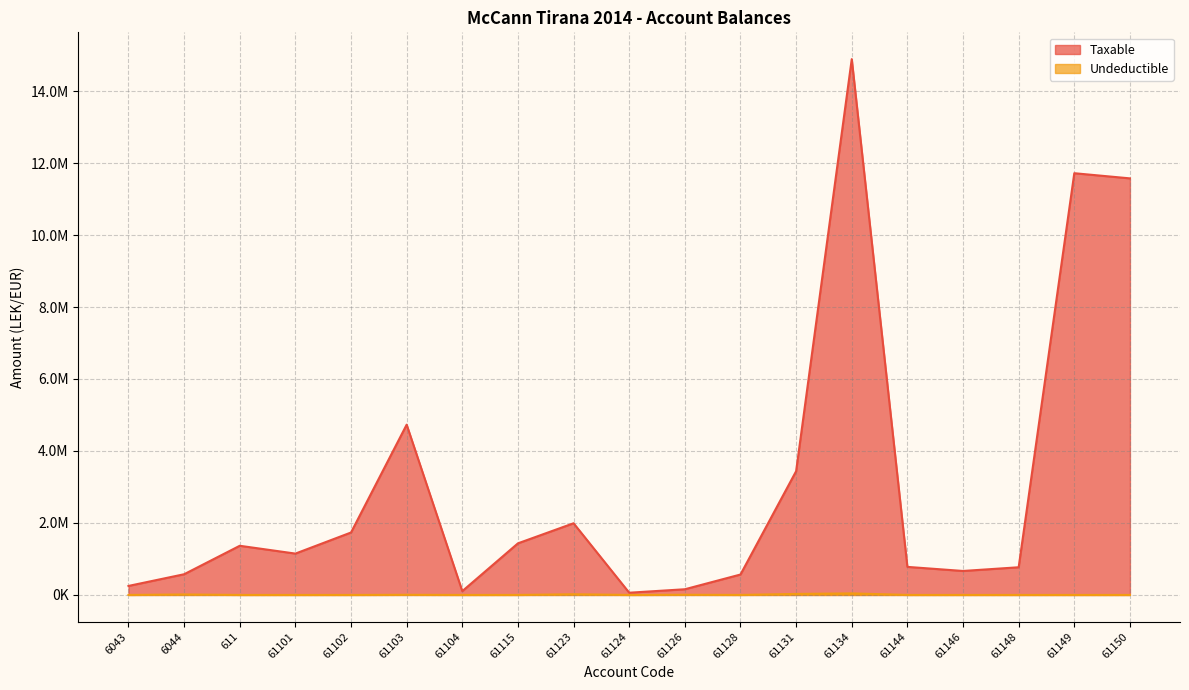

The Taxable series shows 2939492.6 at 61102. True or false?

False